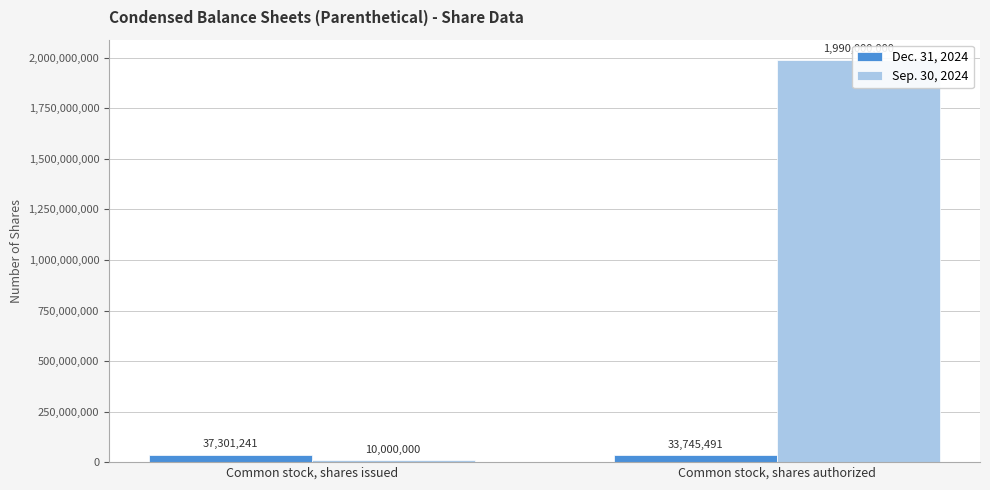

Which series has the widest spread of values?

Sep. 30, 2024